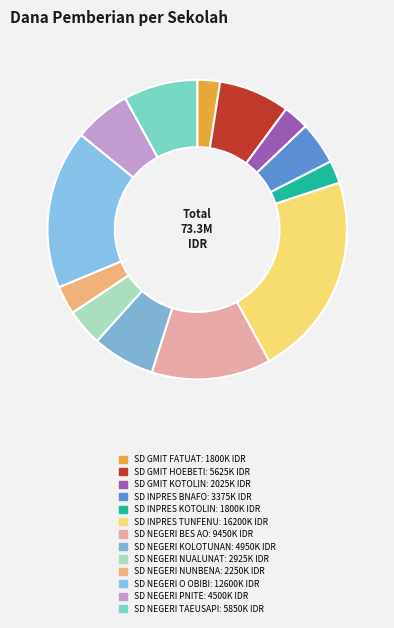

To the nearest percent, what portion does SD NEGERI TAEUSAPI represent?

8%